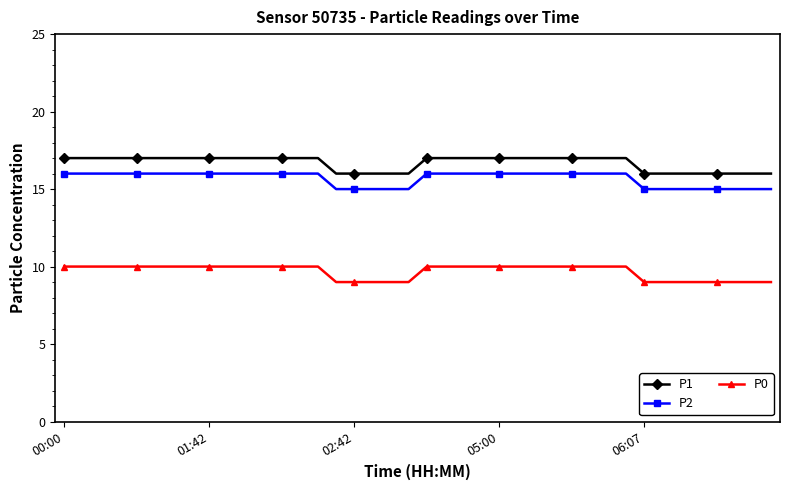

How many P0 values are between 9 and 10?

40